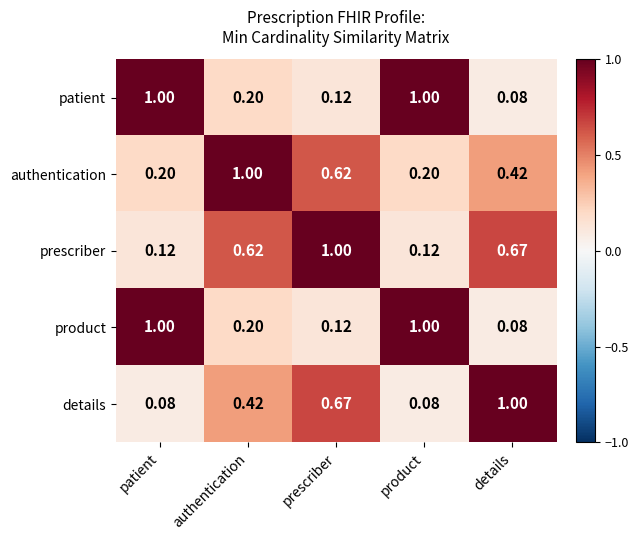

At which category is the sum across all series the highest?

prescriber